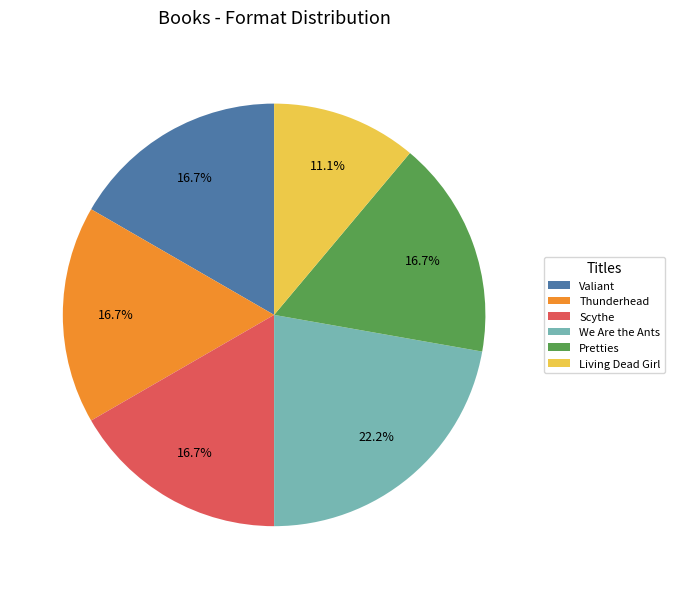

What is the ratio of the value at Living Dead Girl to the value at We Are the Ants?

0.5